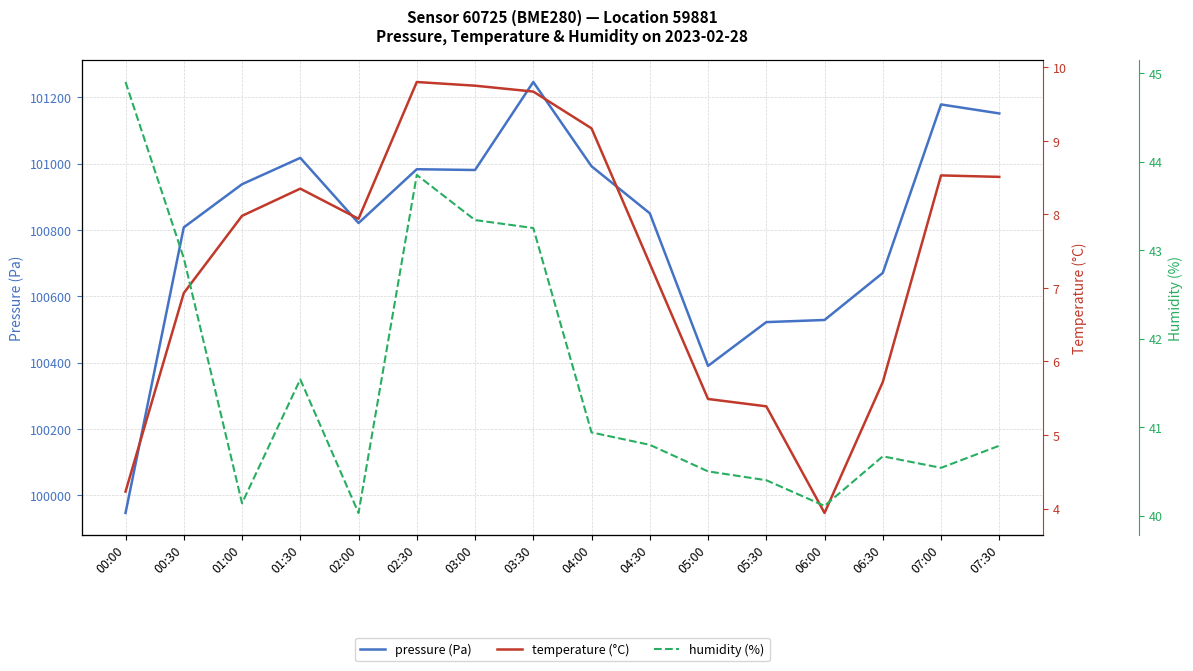

At how many categories does at least one series exceed 15811?

16